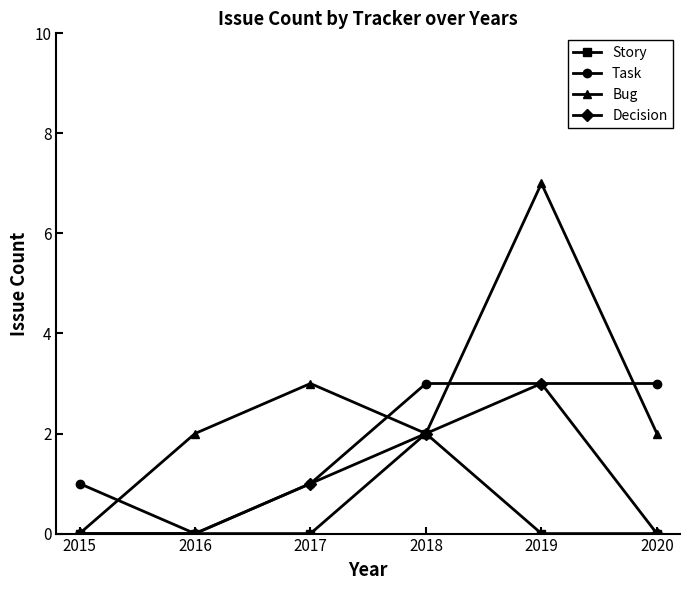

How many data points does each series have?

6